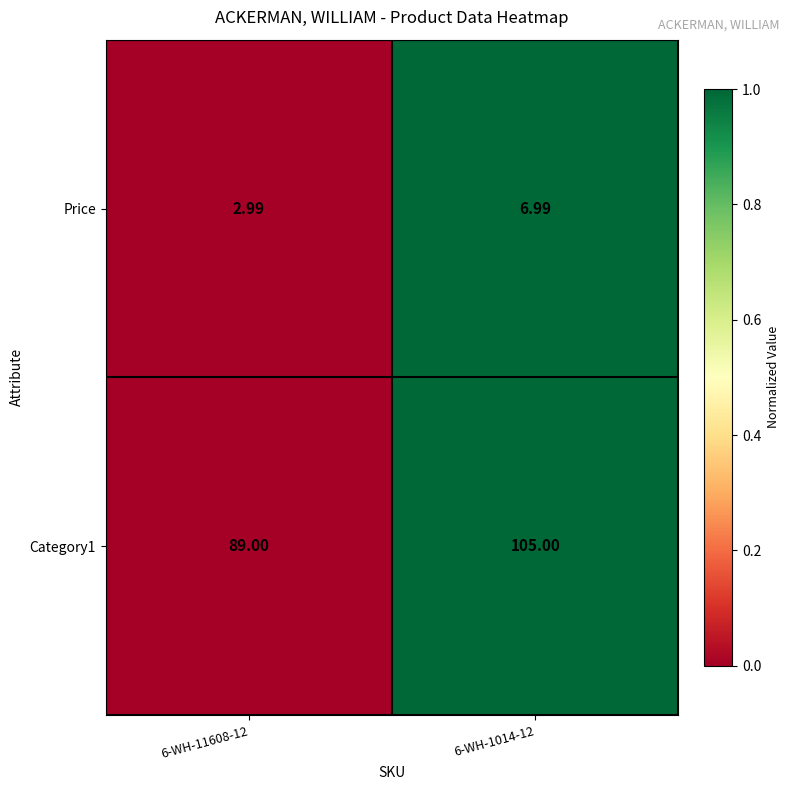

Is the value of Category1 at 6-WH-1014-12 greater than the value of Price at 6-WH-1014-12?

Yes